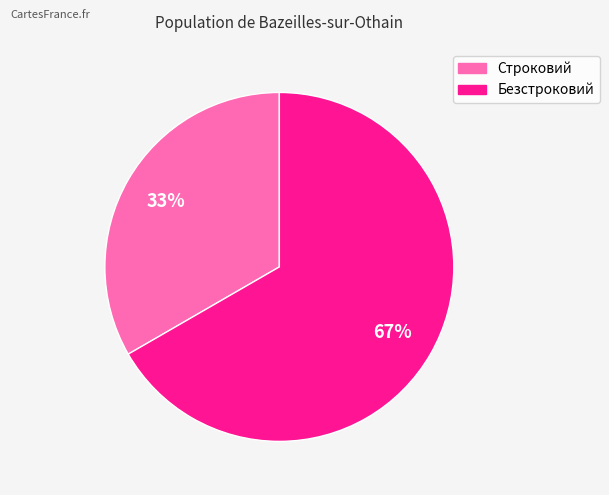

To the nearest percent, what is the combined percentage of Безстроковий and Строковий?

100%